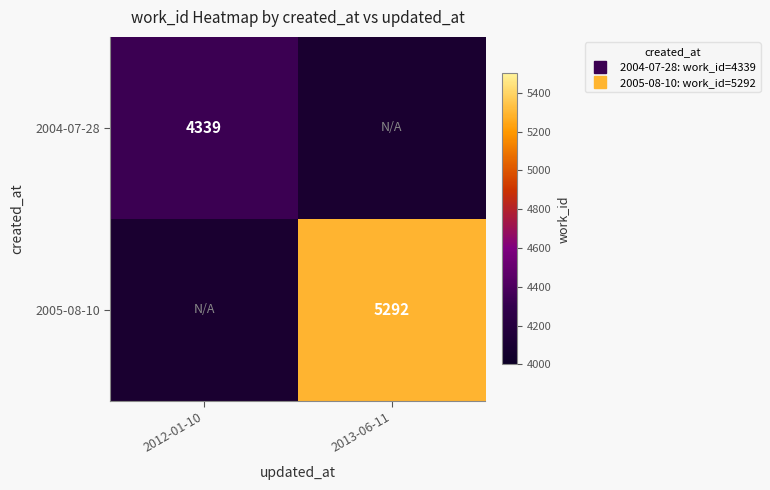

True or false: 2005-08-10 has a value of 8581.4 at 2013-06-11.

False